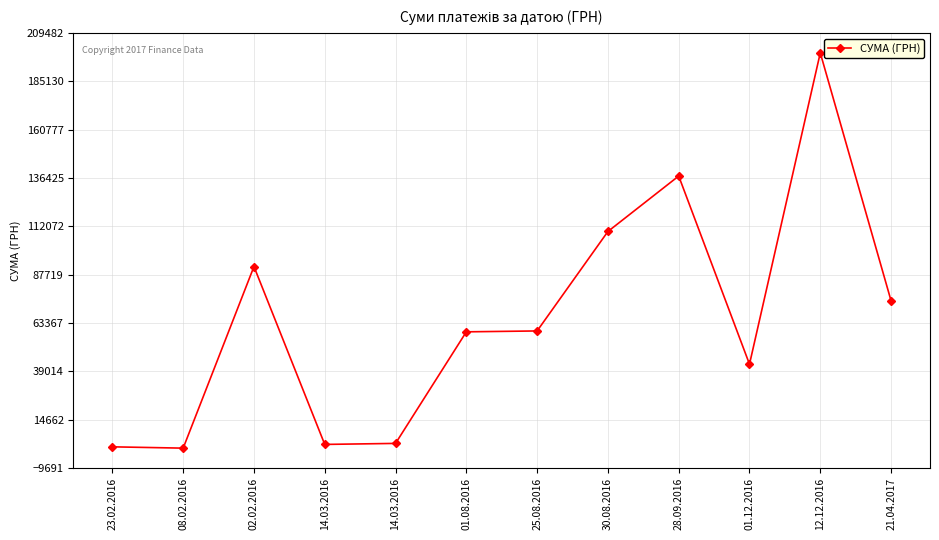

Read the value at 14.03.2016.

2658.3